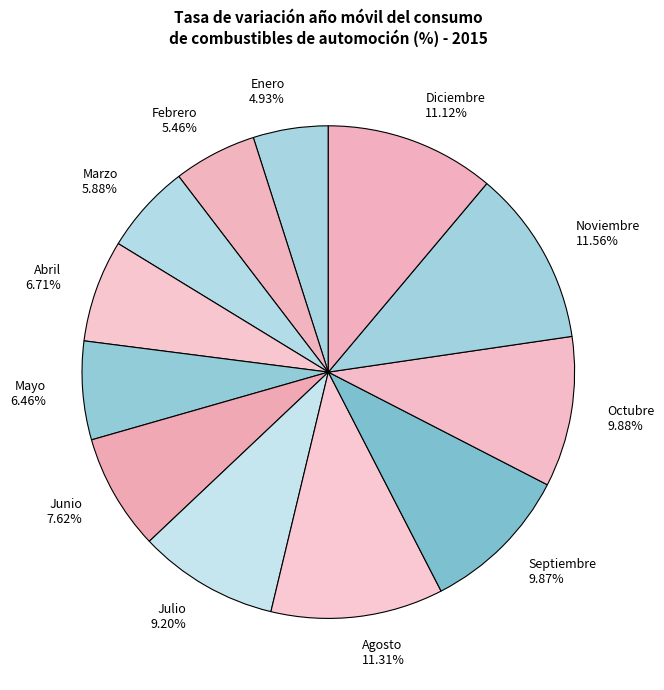

How many segments does this pie chart have?

12